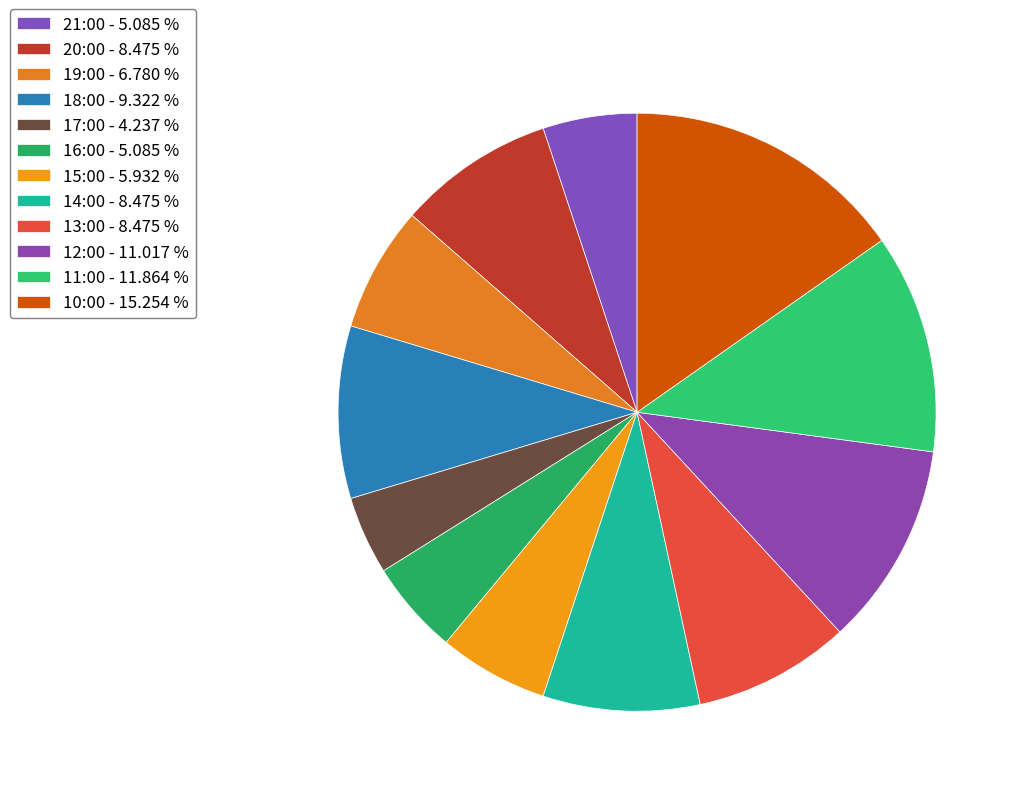

True or false: 10:00 accounts for 27% of the total.

False